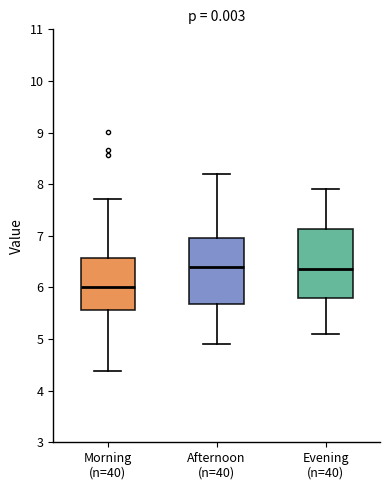

Where does the median line of the box for Morning (n=40) sit on the y-axis? The values are not printed on the chart, so give them approximately, as read against the axis.

6.0